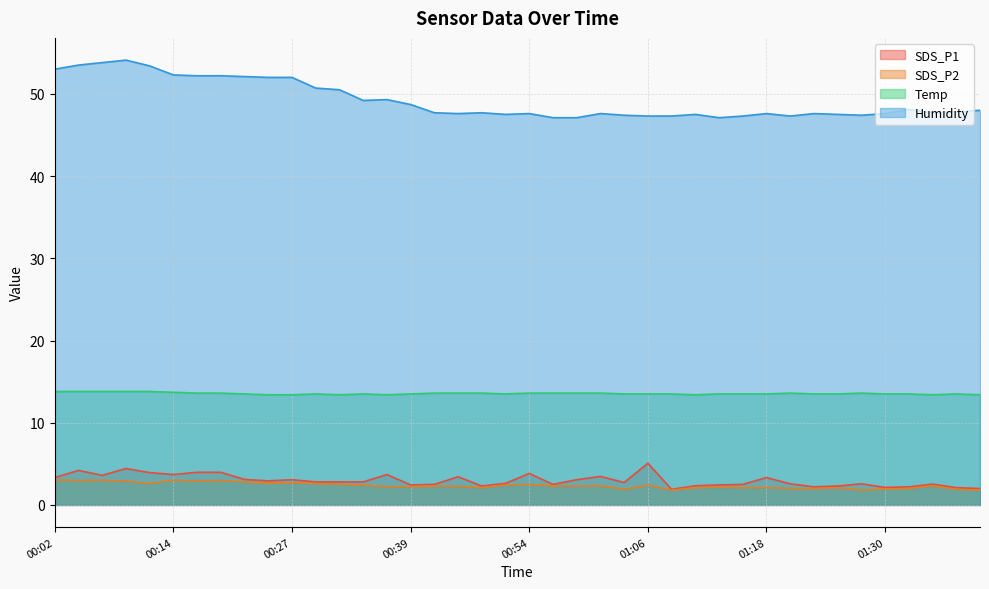

List the series in order of their peak value, highest first.

Humidity, Temp, SDS_P1, SDS_P2